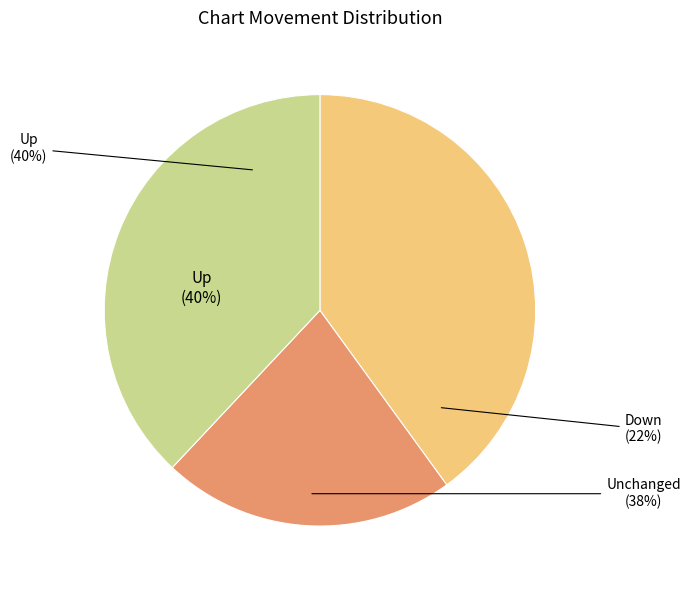

Is it true that down is 30% of the pie?

False